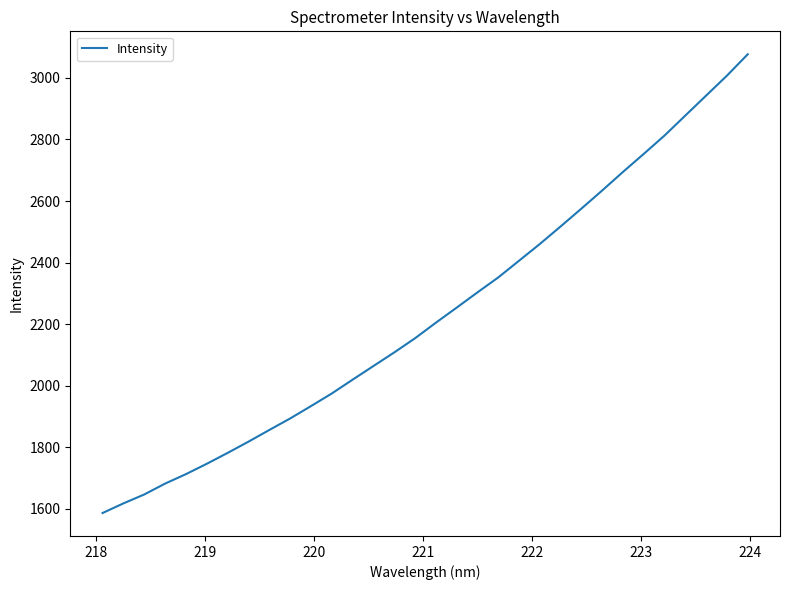

What is the difference between the maximum and second lowest values?

1459.2